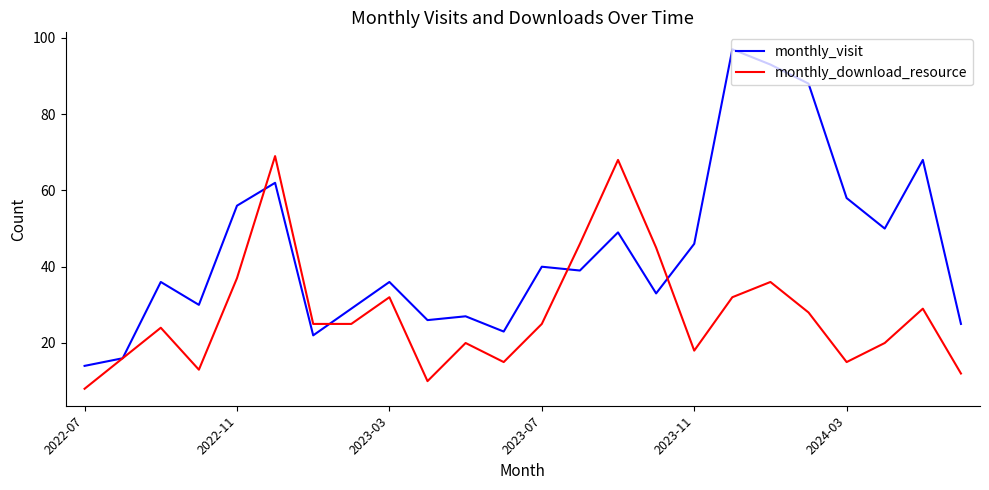

Which series has the largest total across all categories?

monthly_visit